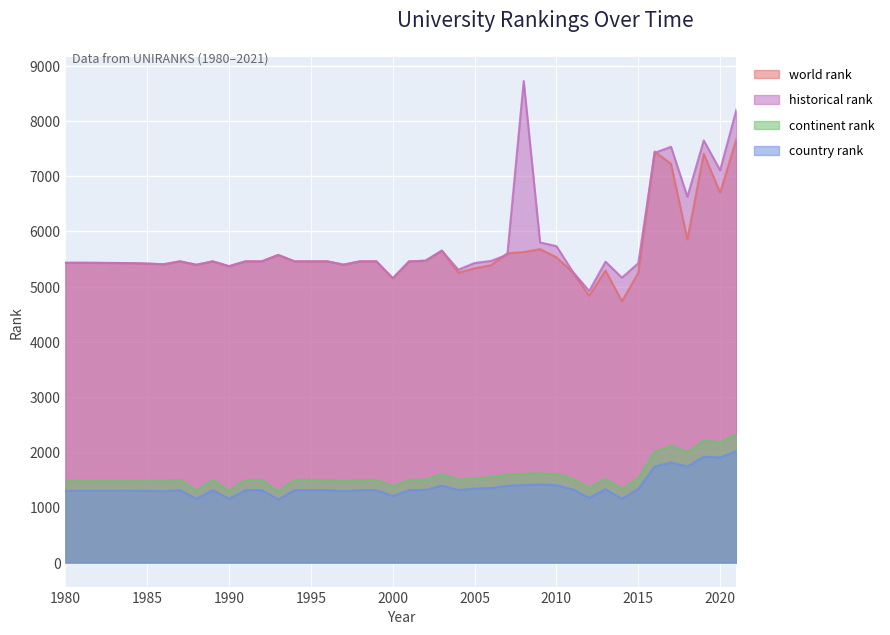

The world rank series shows 5252 at 2004. True or false?

True